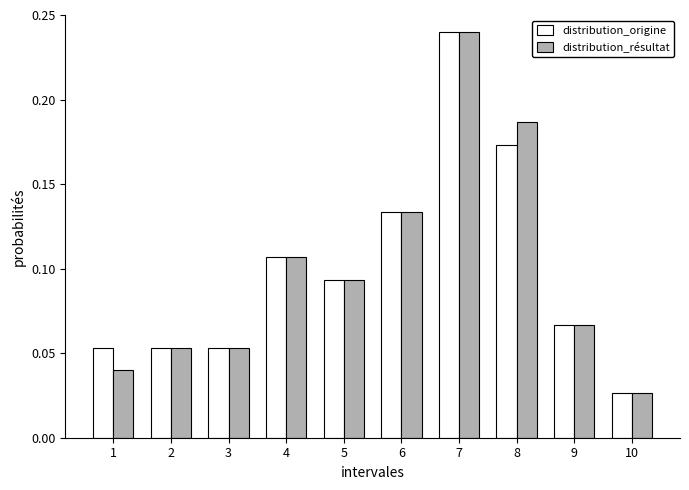

What is the sum of all distribution_résultat values?

1.0